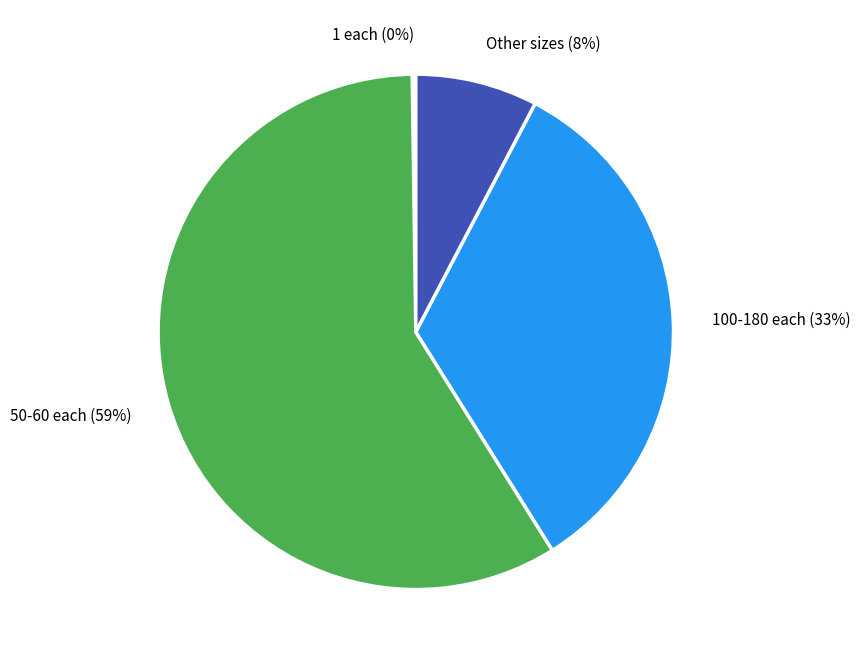

The 50-60 each slice represents 52% of the pie. True or false?

False